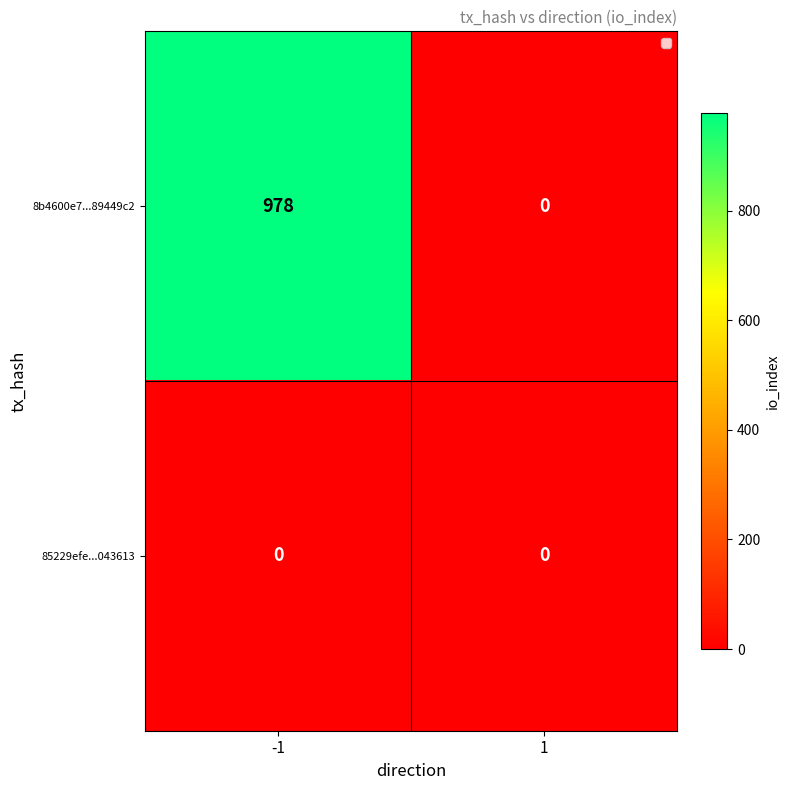

Is it true that 8b4600e7...89449c2 equals 0 at 1?

True